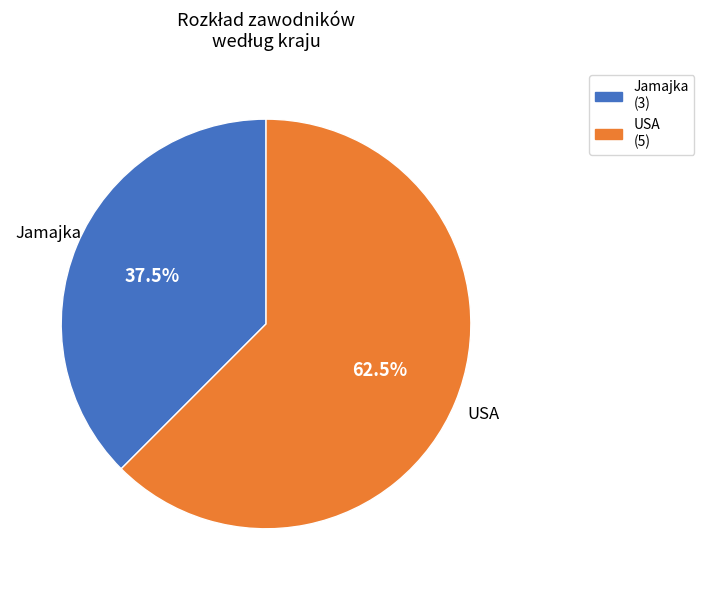

Does any single category account for the majority?

Yes